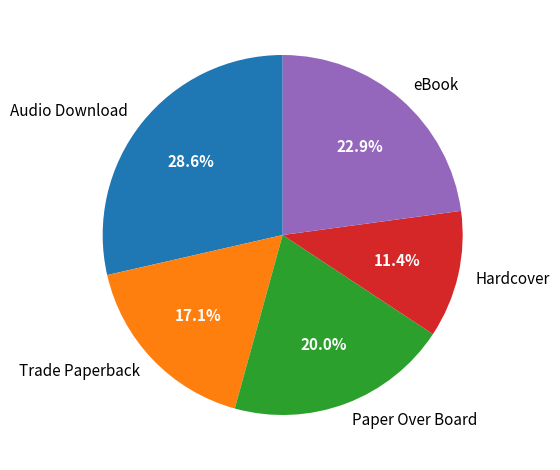

To the nearest percent, what portion does Trade Paperback represent?

17%